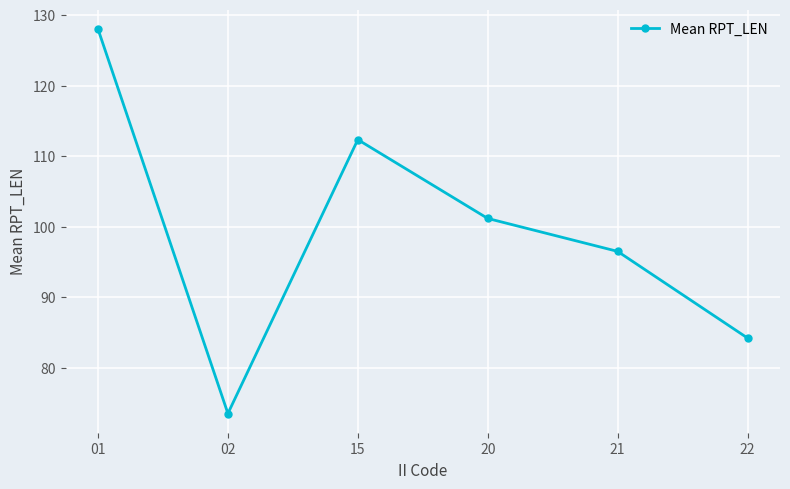

How many values exceed 101?

3